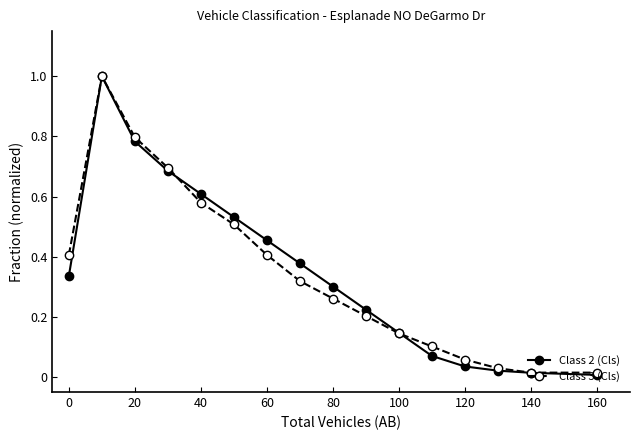

True or false: Class 2 (Cls) has more than 0 interior local peaks.

True